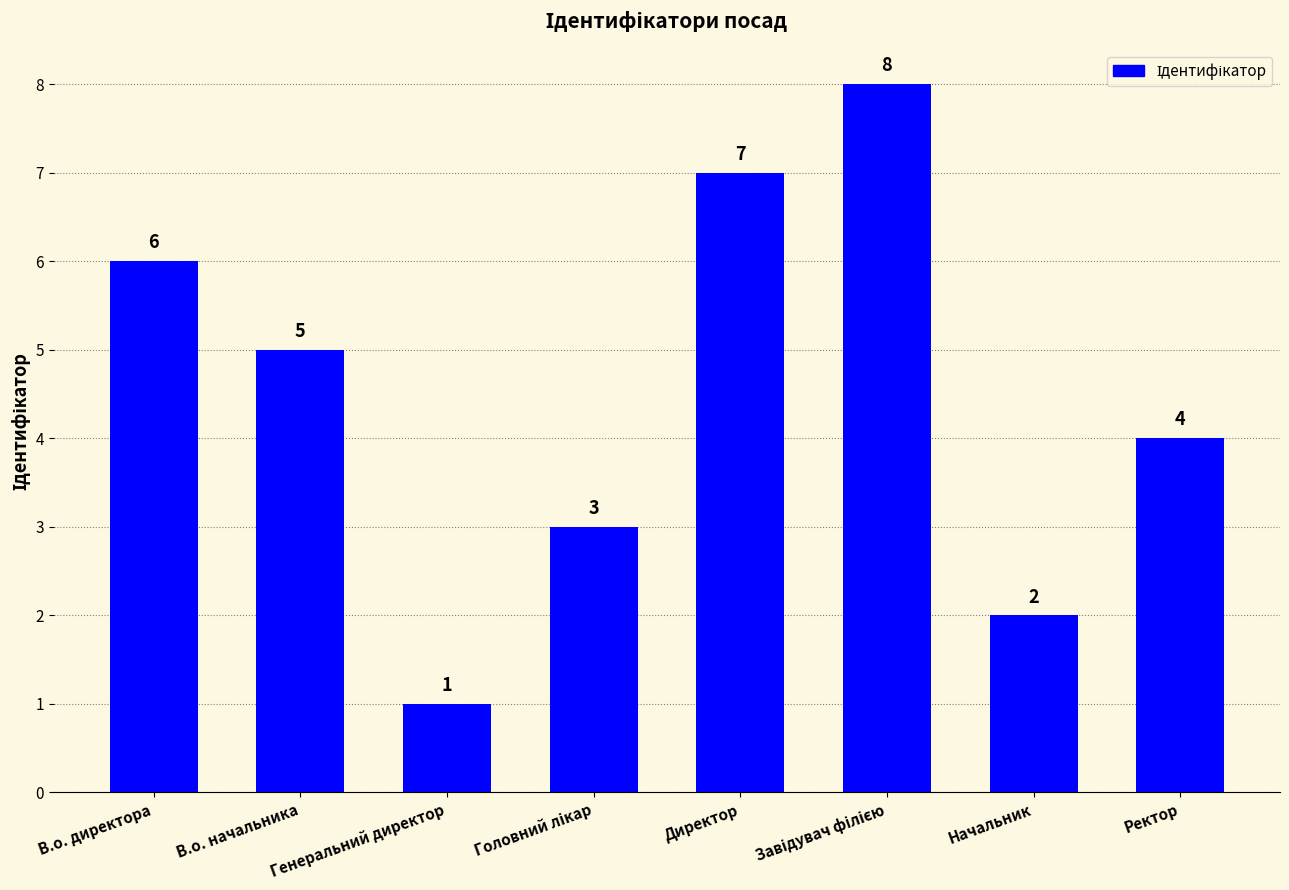

What is the label of the 8th bar from the right?

В.о. директора